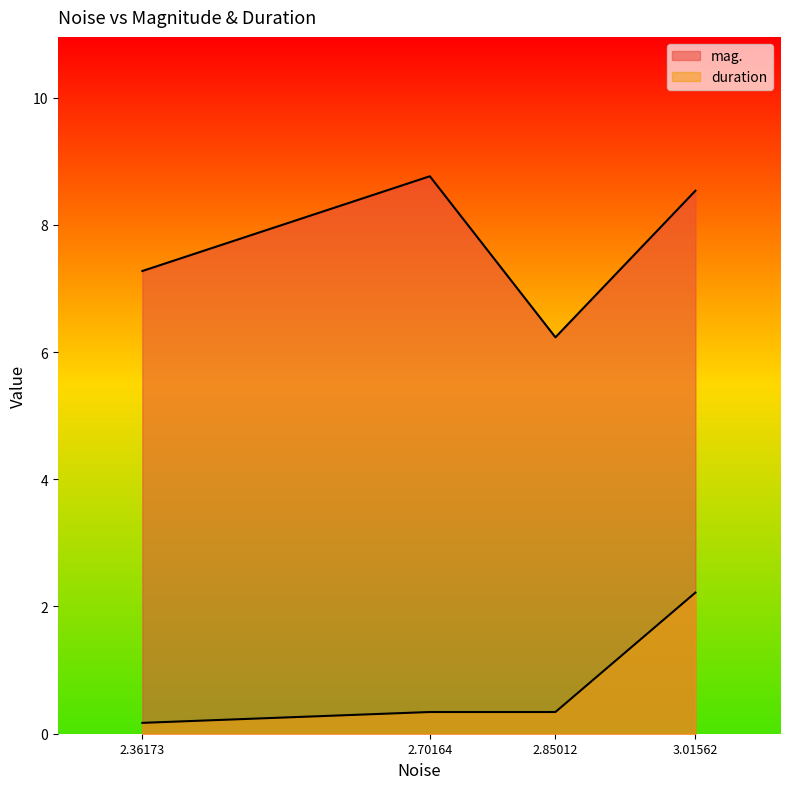

Is the value of mag. at 2.70164 greater than the value of duration at 2.36173?

Yes